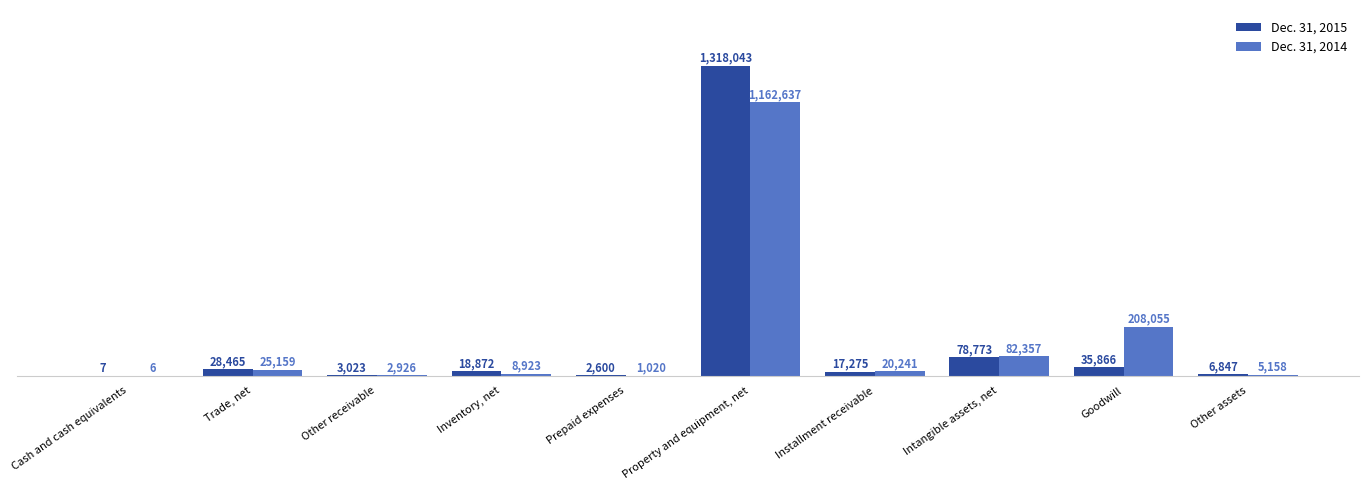

At Other assets, list the series in order from smallest to largest.

Dec. 31, 2014, Dec. 31, 2015